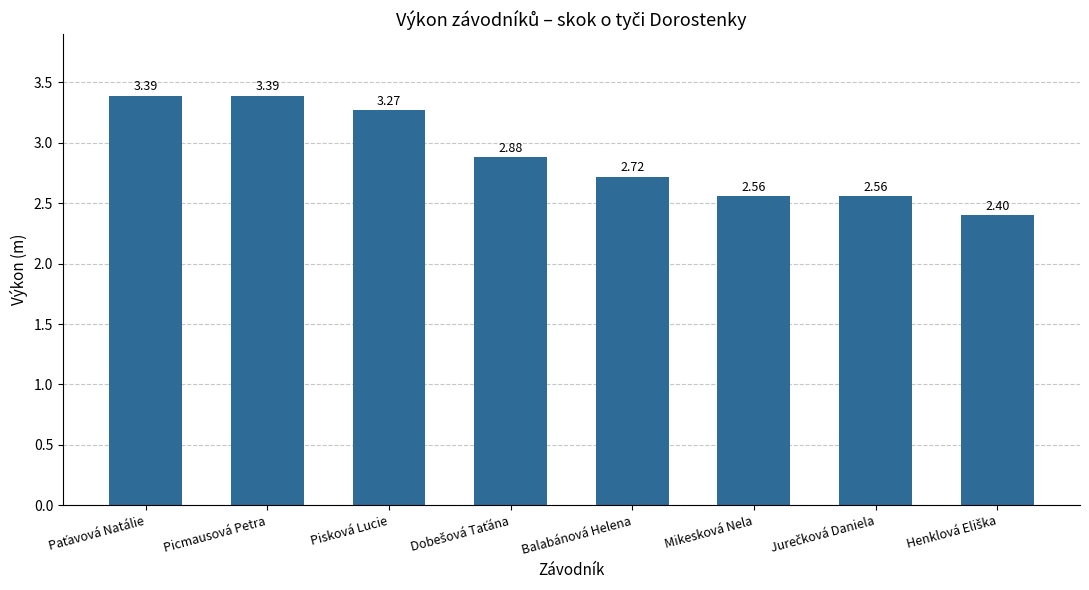

What is the difference between the second highest and minimum values?

1.0